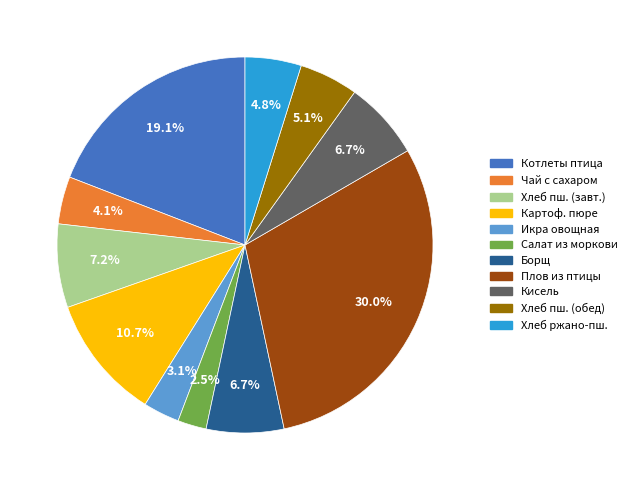

What is the total percentage of Котлеты птица and Салат из моркови?

21.6%